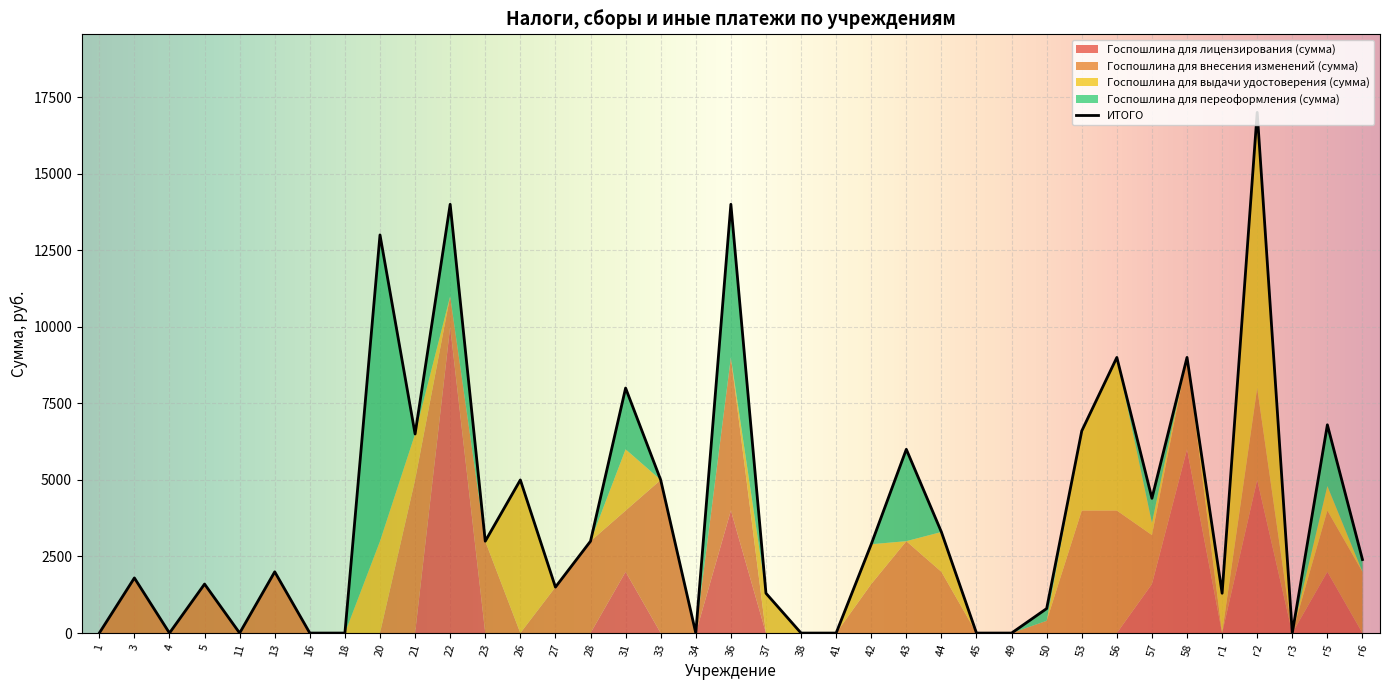

At which category is the sum across all series the highest?

г2